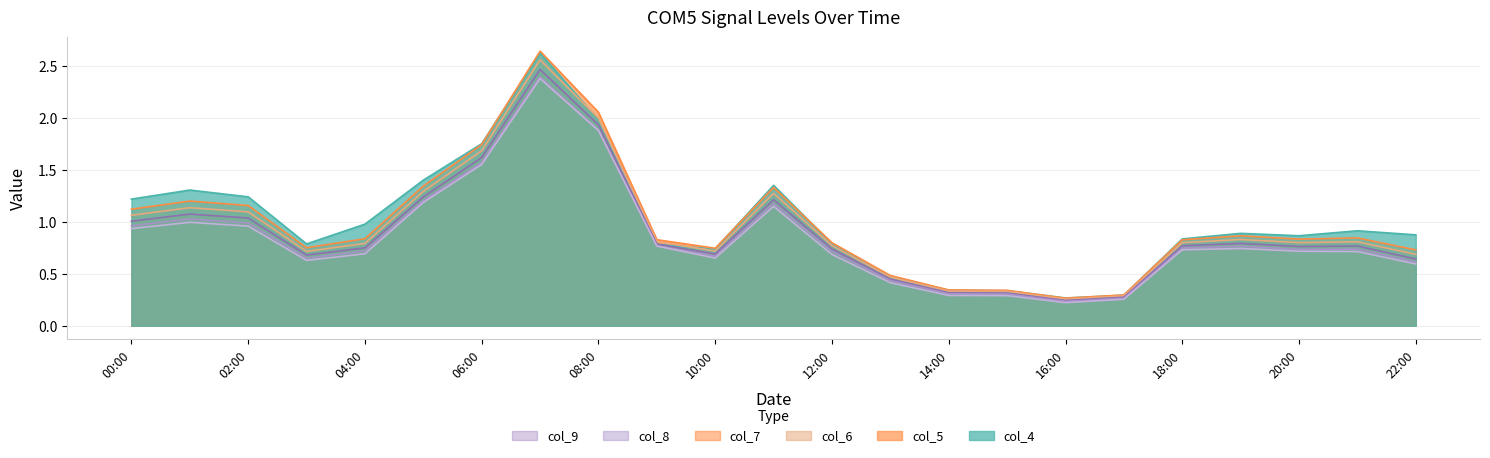

How many lines are shown in the chart?

6